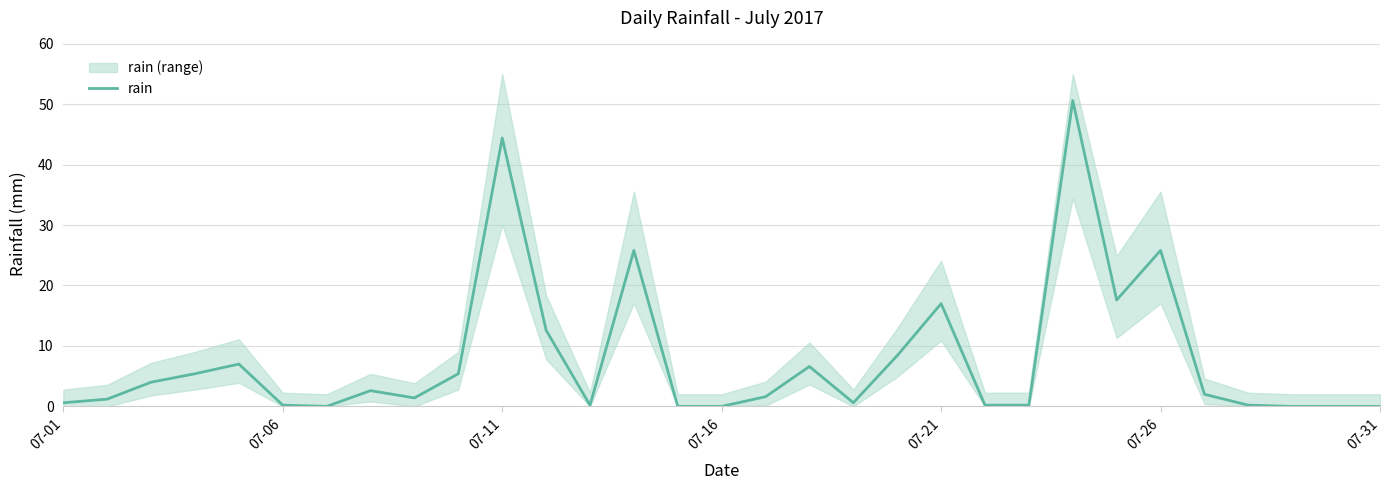

What is the difference between the maximum and minimum values?

50.6